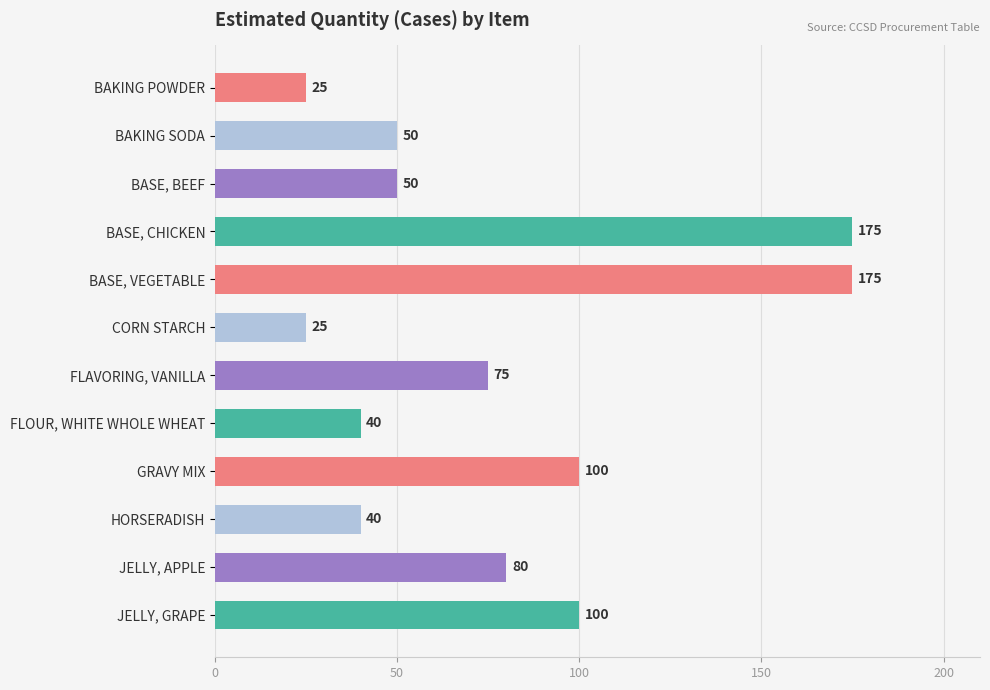

How many bars are there in total?

12